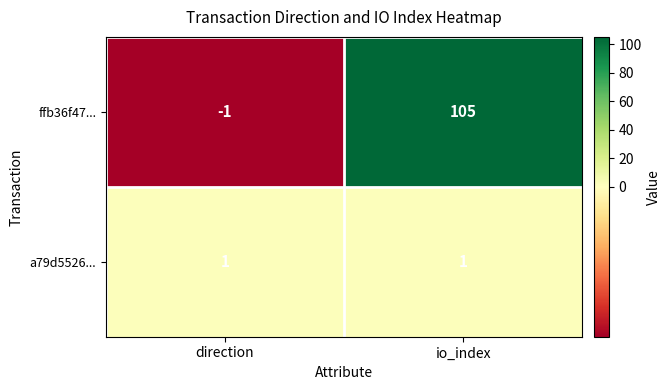

The value of ffb36f47... at direction is -1. True or false?

True